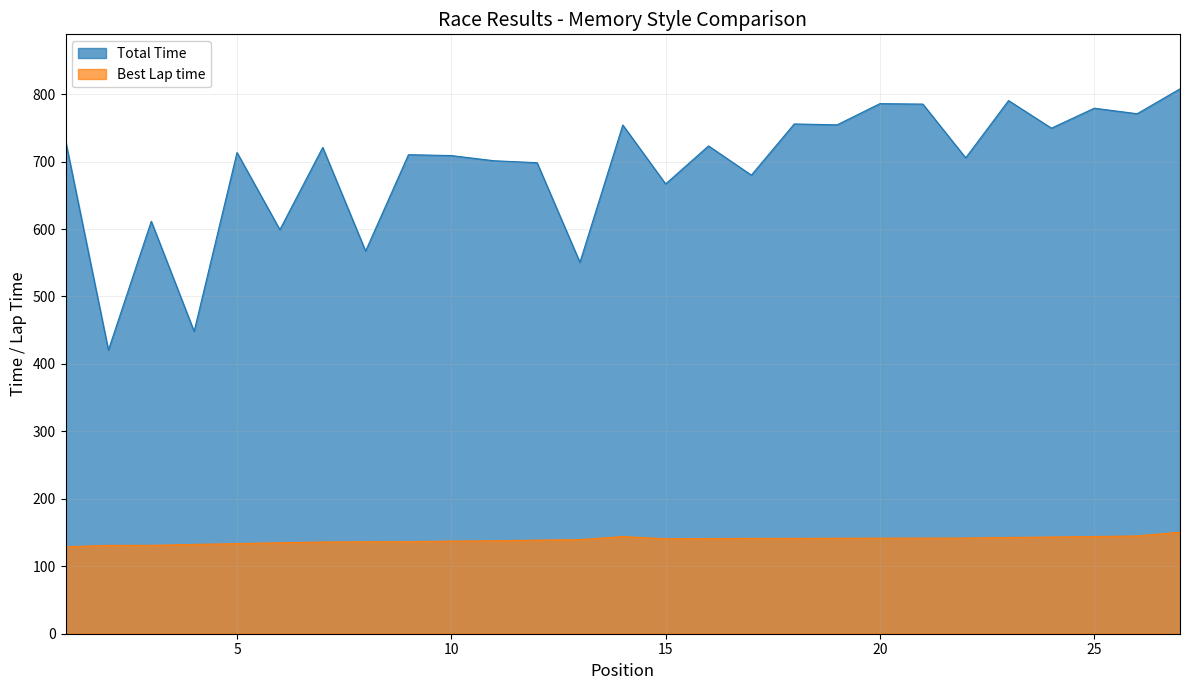

What is the value of the Best Lap time point at the 23rd from the left?

142.7